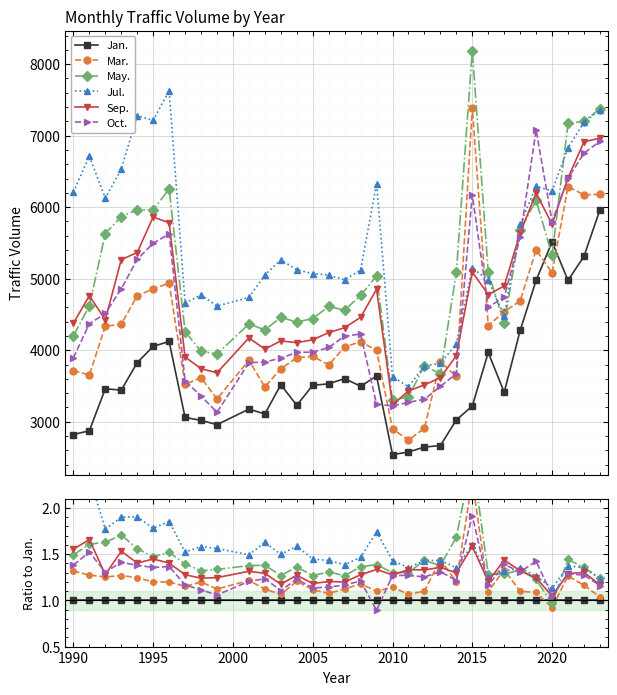

Reading left to right, transcribe all the data shown in this chart.

Jan.: 1.0	1.0	1.0	1.0	1.0	1.0	1.0	1.0	1.0	1.0	1.0	1.0	1.0	1.0	1.0	1.0	1.0	1.0	1.0	1.0	1.0	1.0	1.0	1.0	1.0	1.0	1.0	1.0	1.0	1.0	1.0	1.0	1.0
Mar.: 1.3	1.3	1.3	1.3	1.2	1.2	1.2	1.2	1.2	1.1	1.2	1.1	1.1	1.2	1.1	1.1	1.1	1.2	1.1	1.1	1.1	1.1	1.4	1.2	2.3	1.1	1.3	1.1	1.1	0.9	1.3	1.2	1.0
May.: 1.5	1.6	1.6	1.7	1.6	1.5	1.5	1.4	1.3	1.3	1.4	1.4	1.3	1.4	1.3	1.3	1.3	1.4	1.4	1.3	1.3	1.4	1.4	1.7	2.5	1.3	1.3	1.3	1.2	1.0	1.4	1.4	1.2
Jul.: 2.2	2.3	1.8	1.9	1.9	1.8	1.9	1.5	1.6	1.6	1.5	1.6	1.5	1.6	1.4	1.4	1.4	1.5	1.7	1.4	1.4	1.4	1.4	1.4	1.6	1.3	1.3	1.3	1.3	1.1	1.4	1.4	1.2
Sep.: 1.6	1.7	1.3	1.5	1.4	1.4	1.4	1.3	1.2	1.2	1.3	1.3	1.2	1.3	1.2	1.2	1.2	1.3	1.3	1.3	1.3	1.3	1.4	1.3	1.6	1.2	1.4	1.3	1.2	1.0	1.3	1.3	1.2
Oct.: 1.4	1.5	1.3	1.4	1.4	1.4	1.4	1.2	1.1	1.1	1.2	1.2	1.1	1.2	1.1	1.1	1.2	1.2	0.9	1.3	1.3	1.3	1.3	1.2	1.9	1.2	1.4	1.3	1.4	1.1	1.3	1.3	1.2